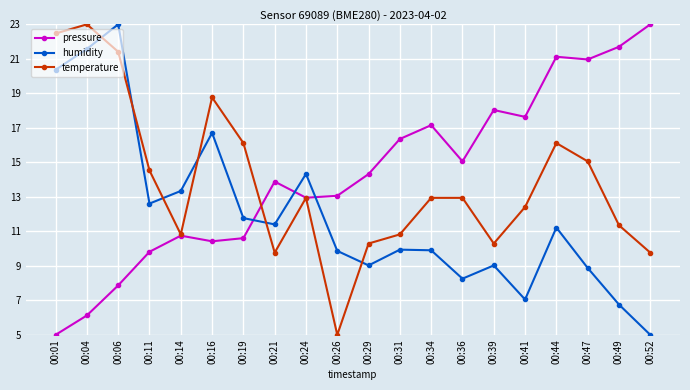

Reading right to left, what are all the values shown in this chart?

pressure: 23.0	21.7	21.0	21.1	17.6	18.0	15.1	17.2	16.4	14.3	13.1	12.9	13.9	10.6	10.4	10.7	9.8	7.9	6.1	5.0
humidity: 5.0	6.8	8.9	11.2	7.0	9.0	8.3	9.9	9.9	9.0	9.9	14.3	11.4	11.8	16.7	13.3	12.6	23.0	21.6	20.4
temperature: 9.8	11.4	15.1	16.1	12.4	10.3	12.9	12.9	10.8	10.3	5.0	12.9	9.8	16.1	18.8	10.8	14.5	21.4	23.0	22.5